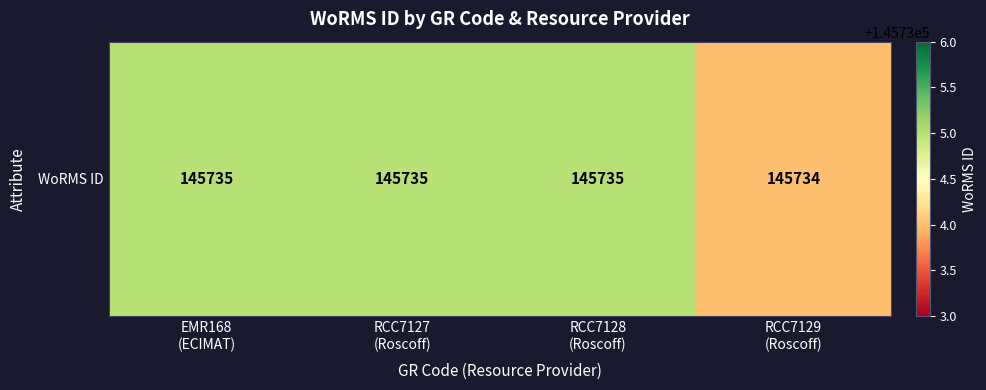

What is the smallest value displayed?

145734